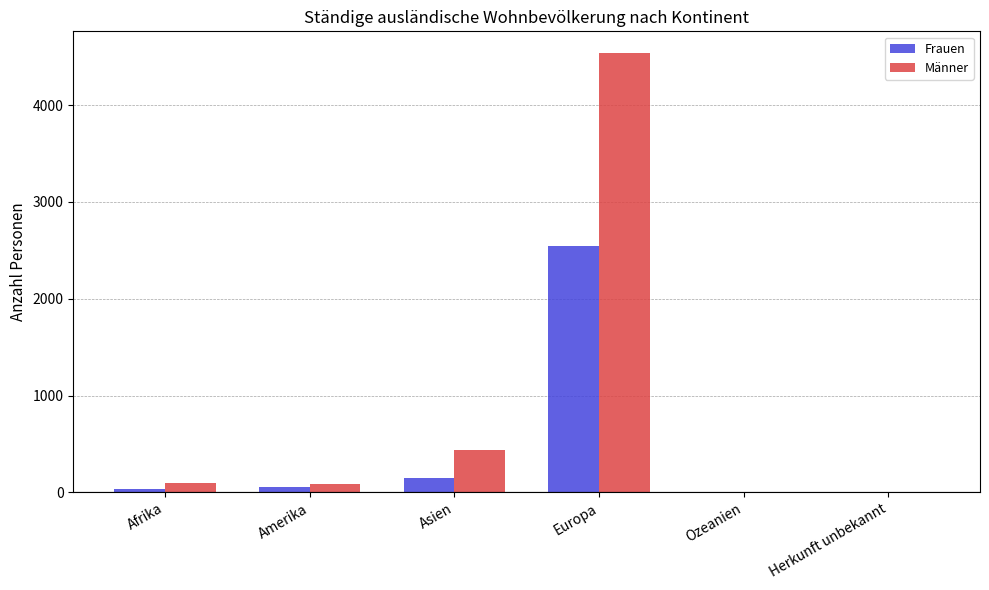

Which series has the largest total across all categories?

Männer